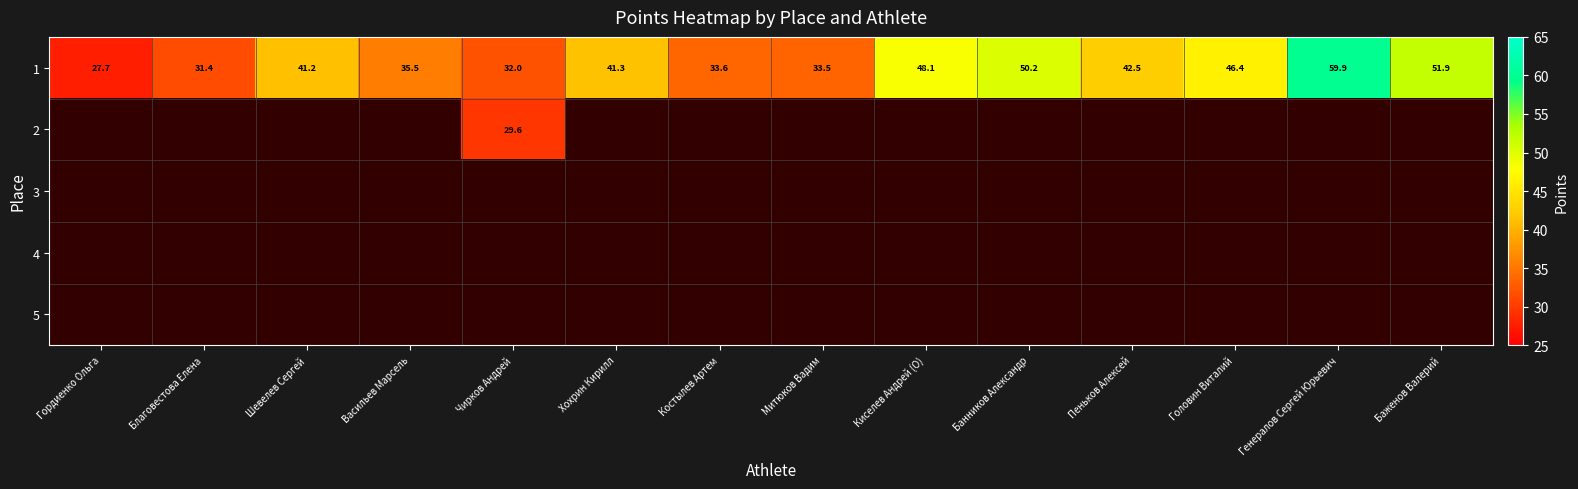

Where does the 1 series first go above 41?

Шевелев Сергей